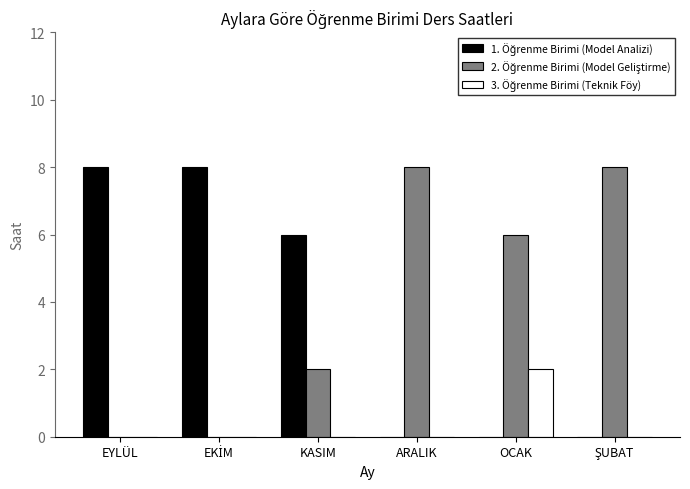

Reading left to right, extract all data points from this chart.

1. Öğrenme Birimi (Model Analizi): 8	8	6	0	0	0
2. Öğrenme Birimi (Model Geliştirme): 0	0	2	8	6	8
3. Öğrenme Birimi (Teknik Föy): 0	0	0	0	2	0